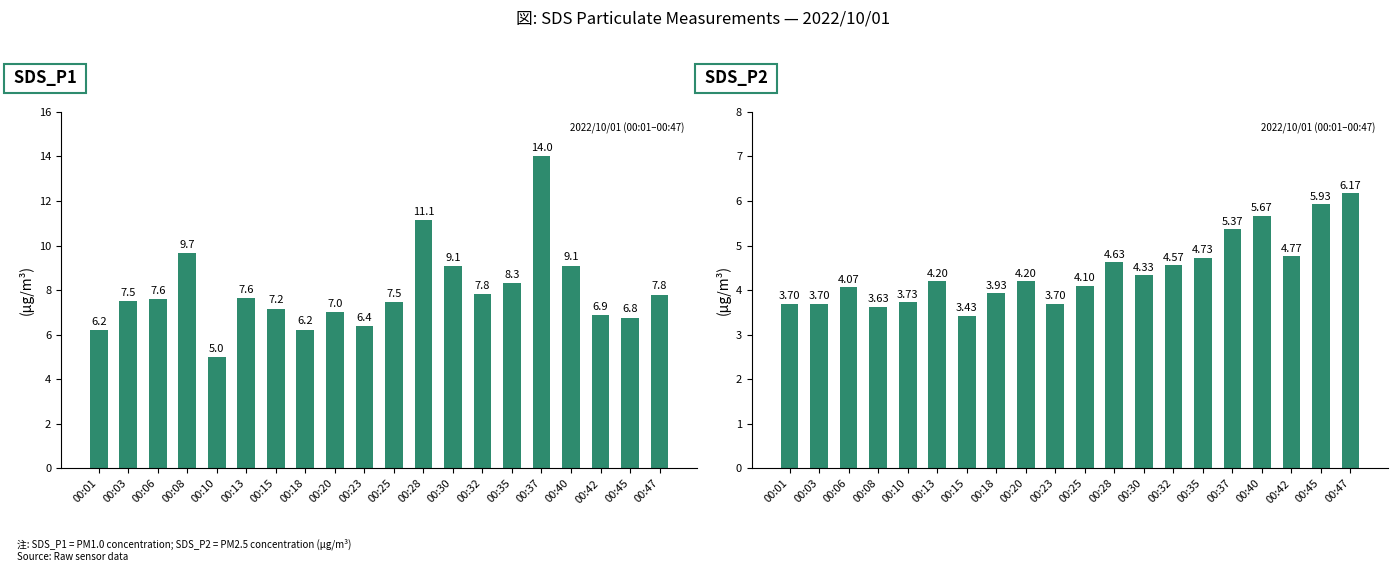

What is the greatest value displayed?

14.0